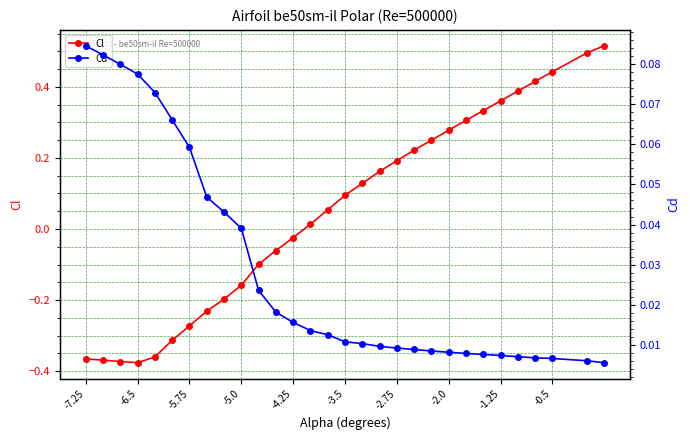

Does the chart display data point markers on the line(s)?

Yes